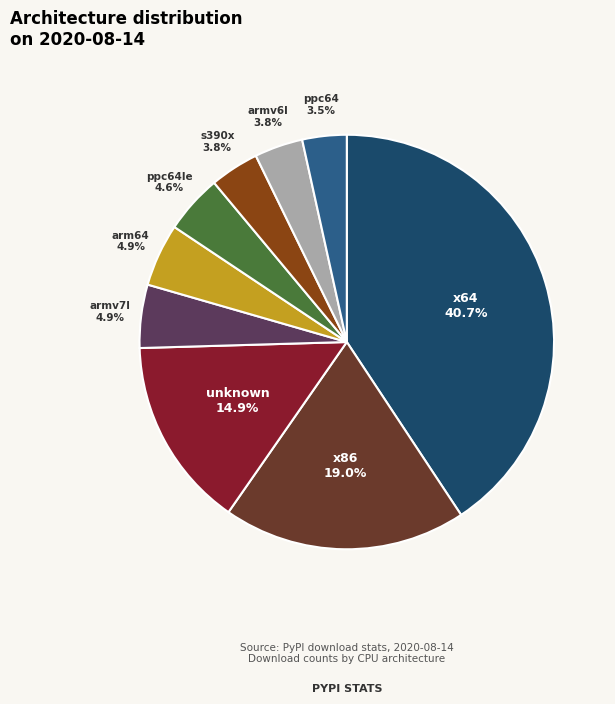

How many slices are in this pie chart?

9